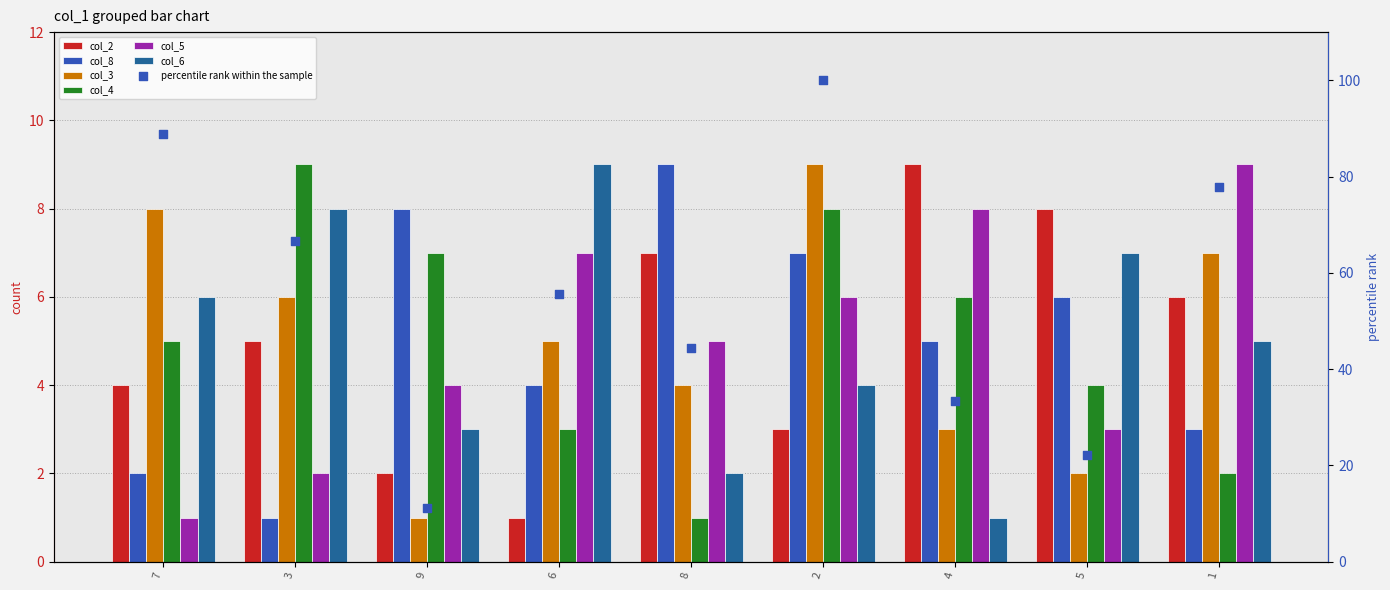

Which series reaches the minimum Y coordinate?

col_2